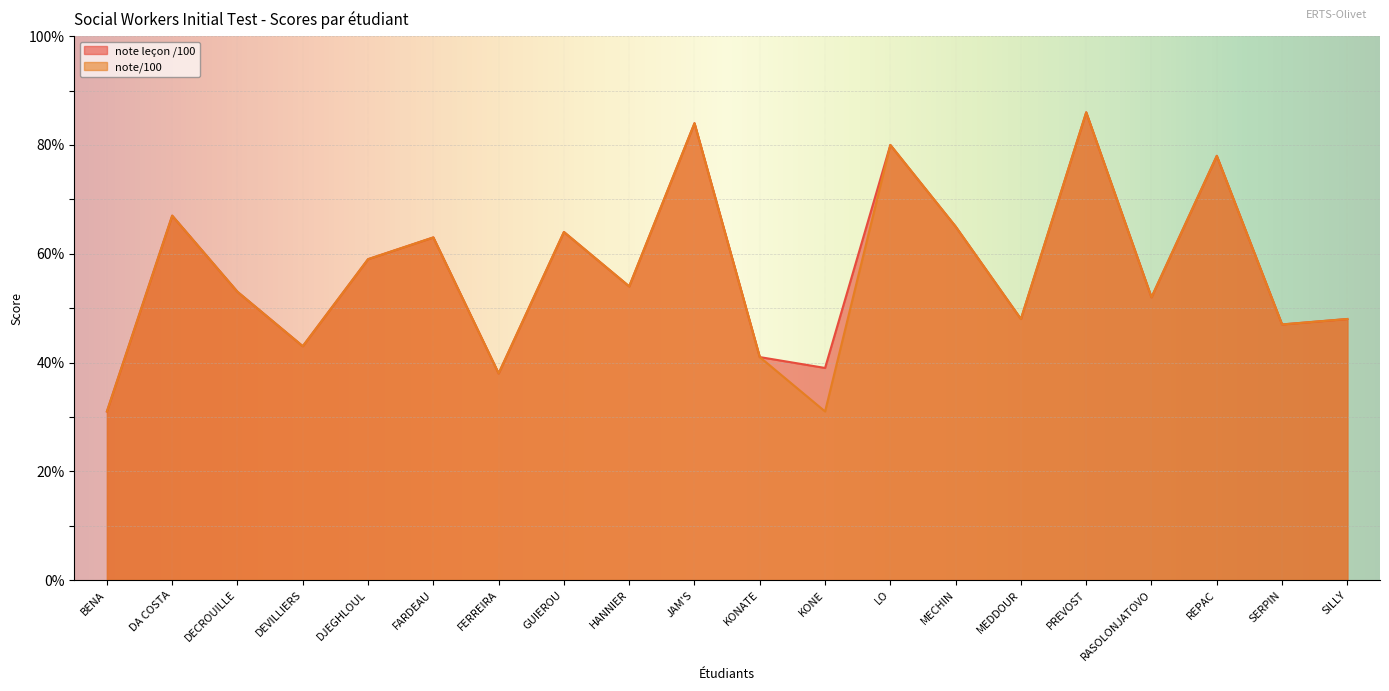

Which series has the largest range (max minus min)?

note leçon /100